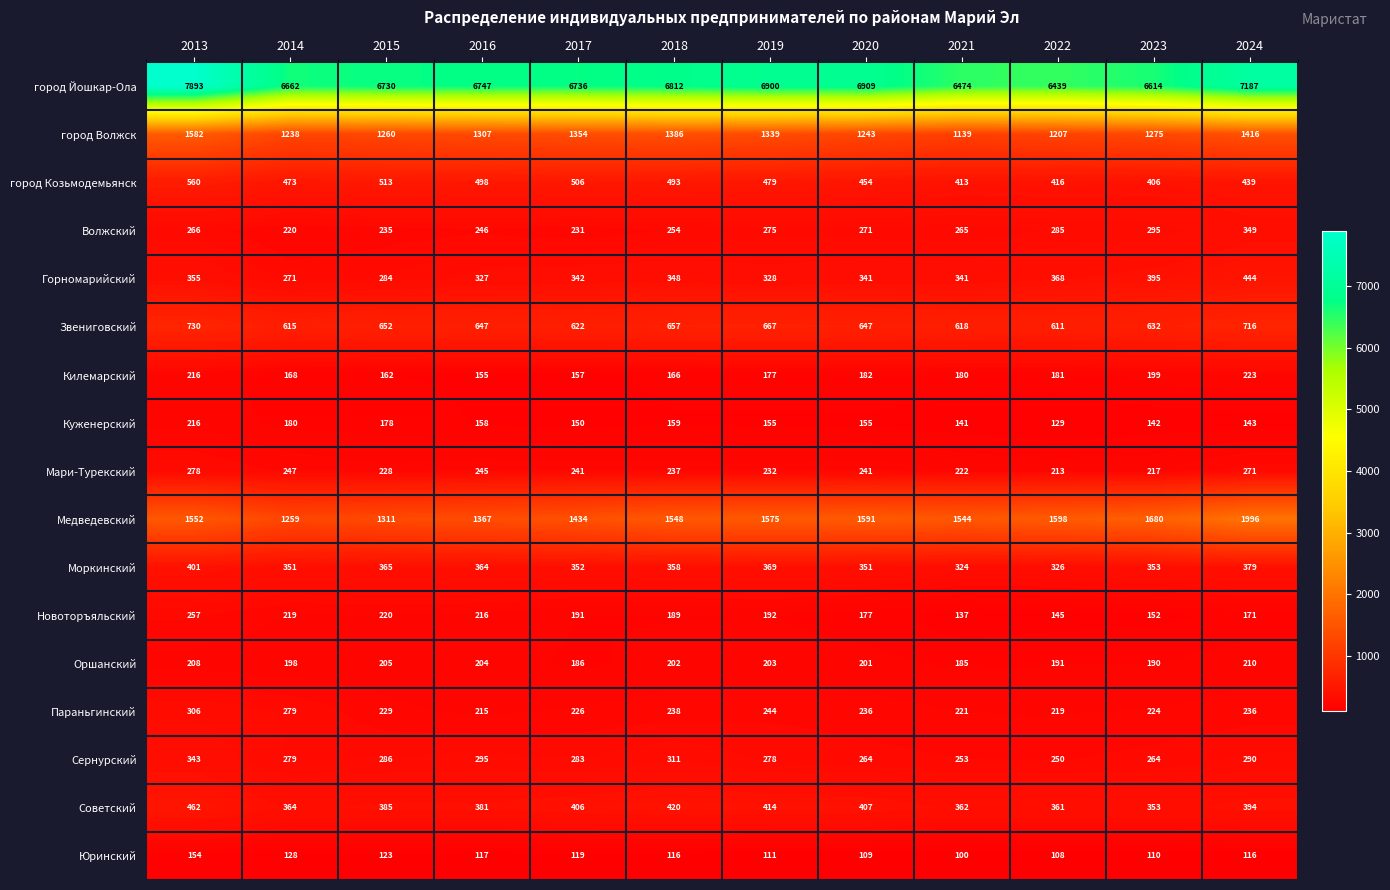

At which category does the chart reach its peak across all series?

2013